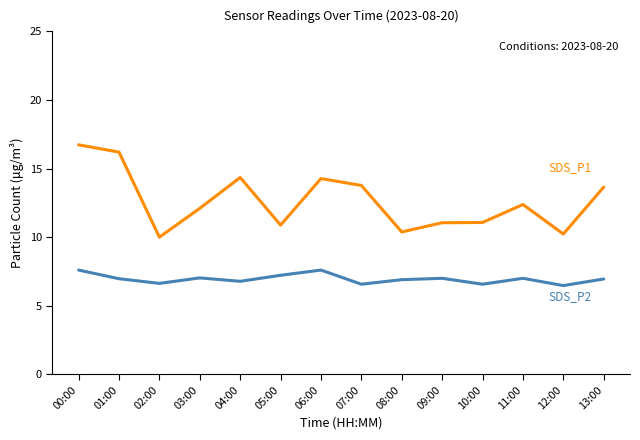

What position from the right is 08:00?

6